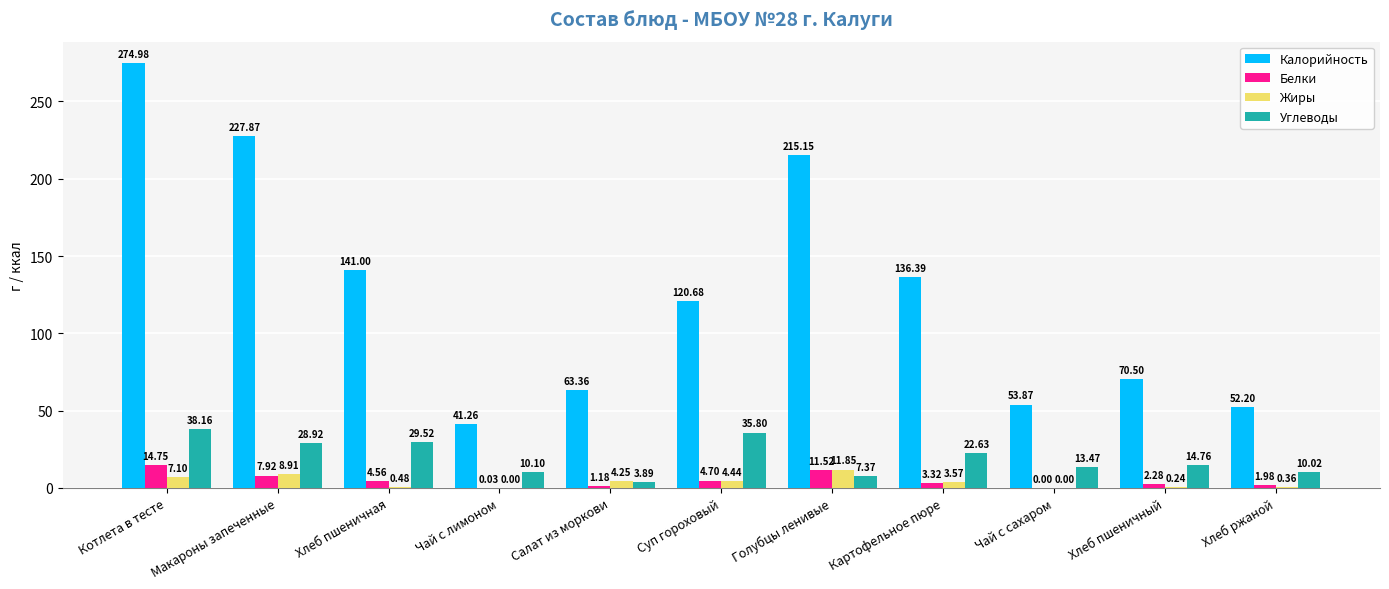

Between Чай с лимоном and Хлеб ржаной, which series saw the biggest shift?

Калорийность